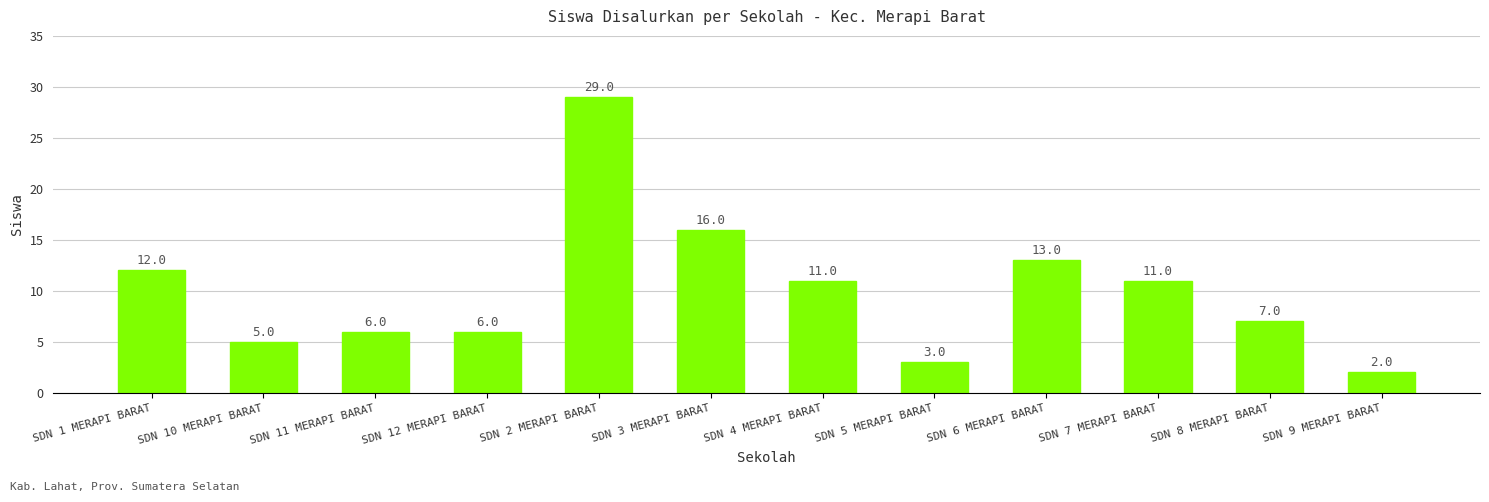

Reading left to right, extract all data points from this chart.

12	5	6	6	29	16	11	3	13	11	7	2